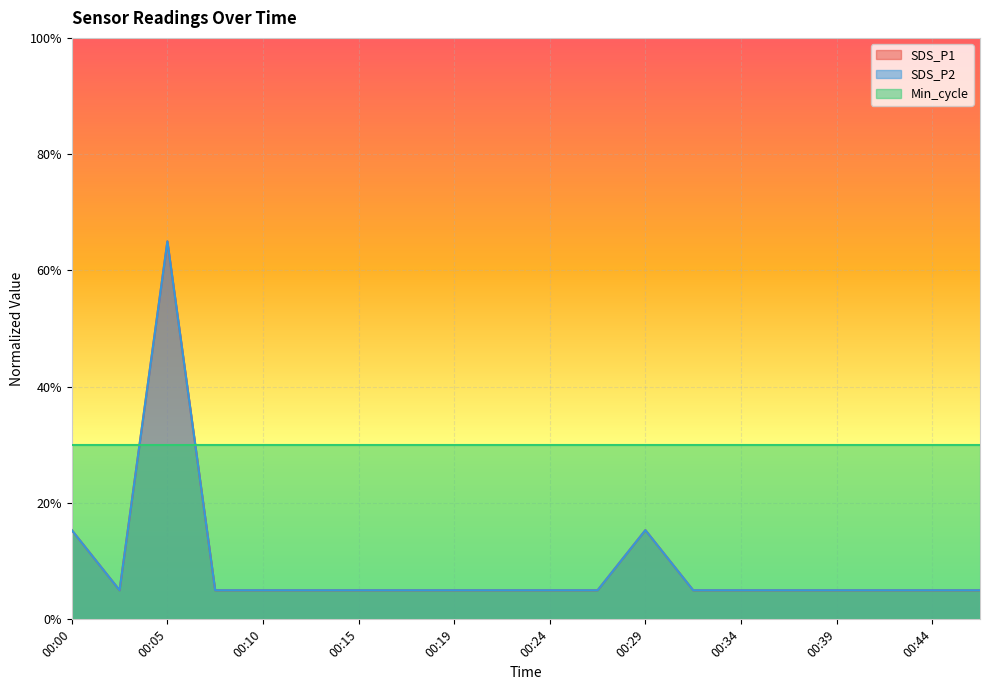

At how many categories does at least one series exceed 0?

20